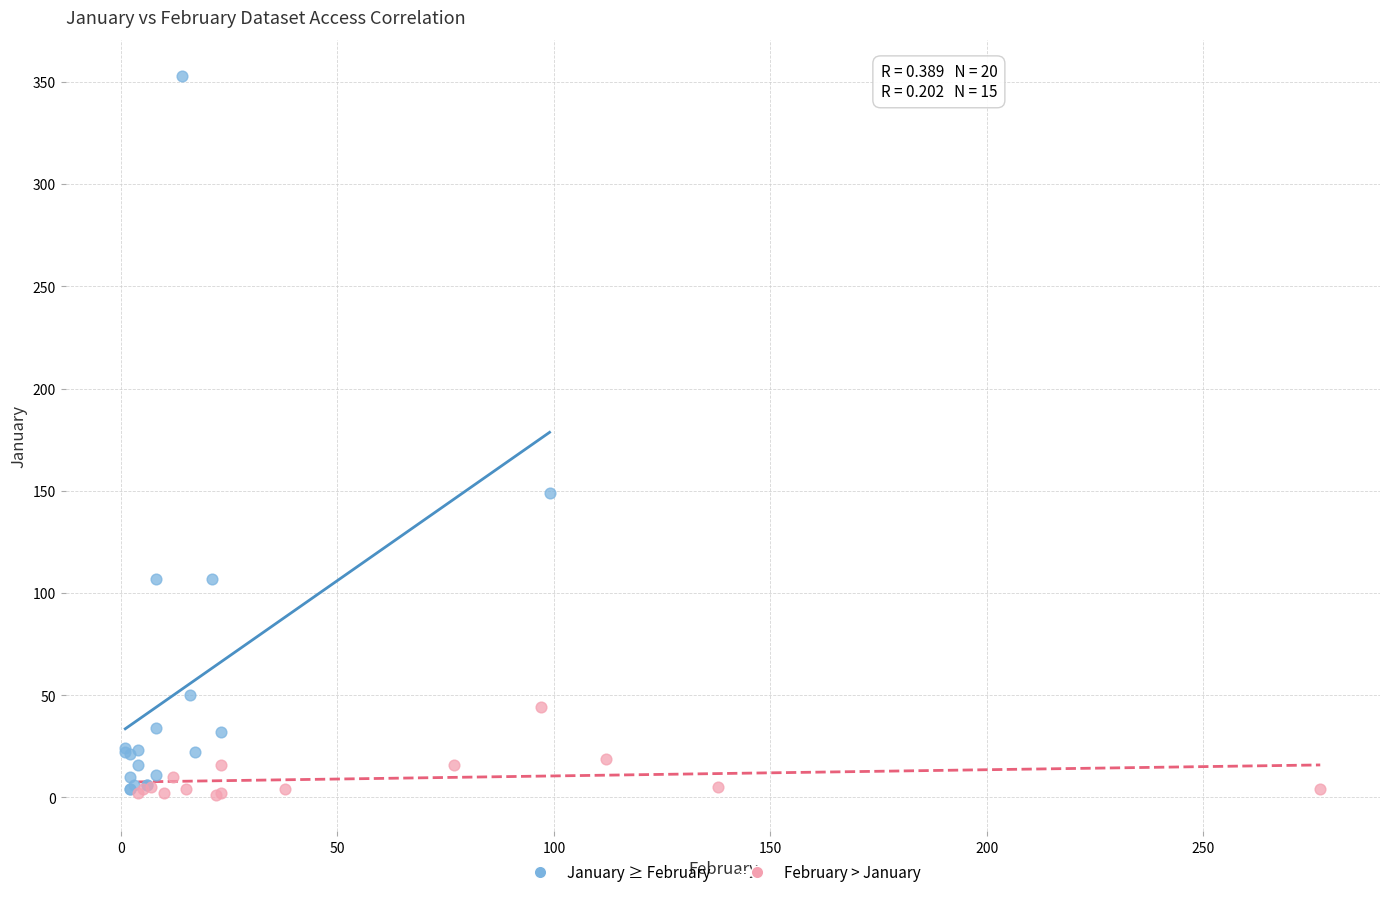

Which series contains the highest Y value?

January ≥ February